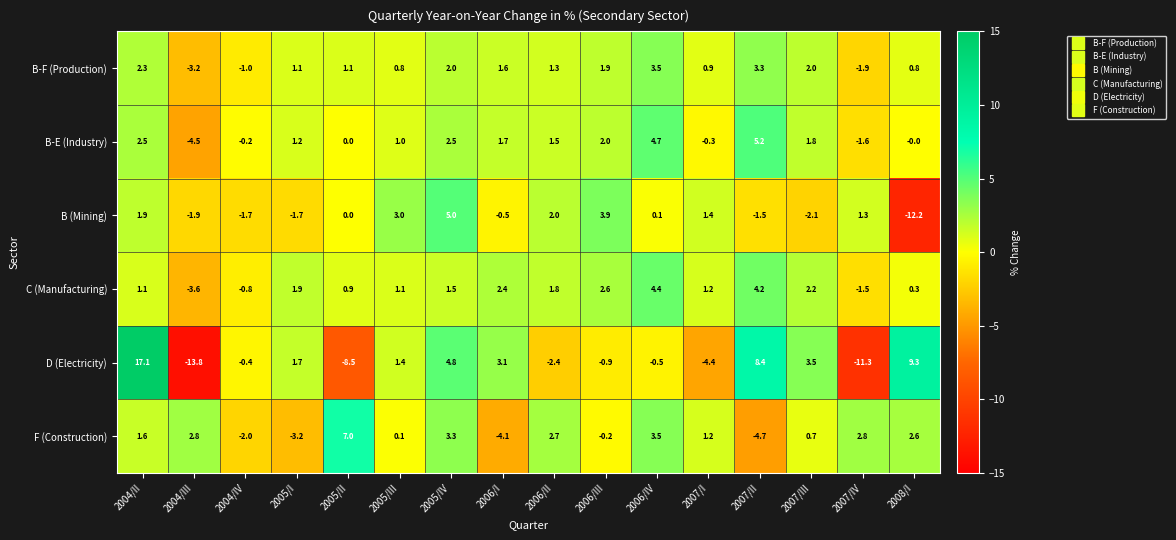

What is the highest value of the B (Mining) series?

5.0